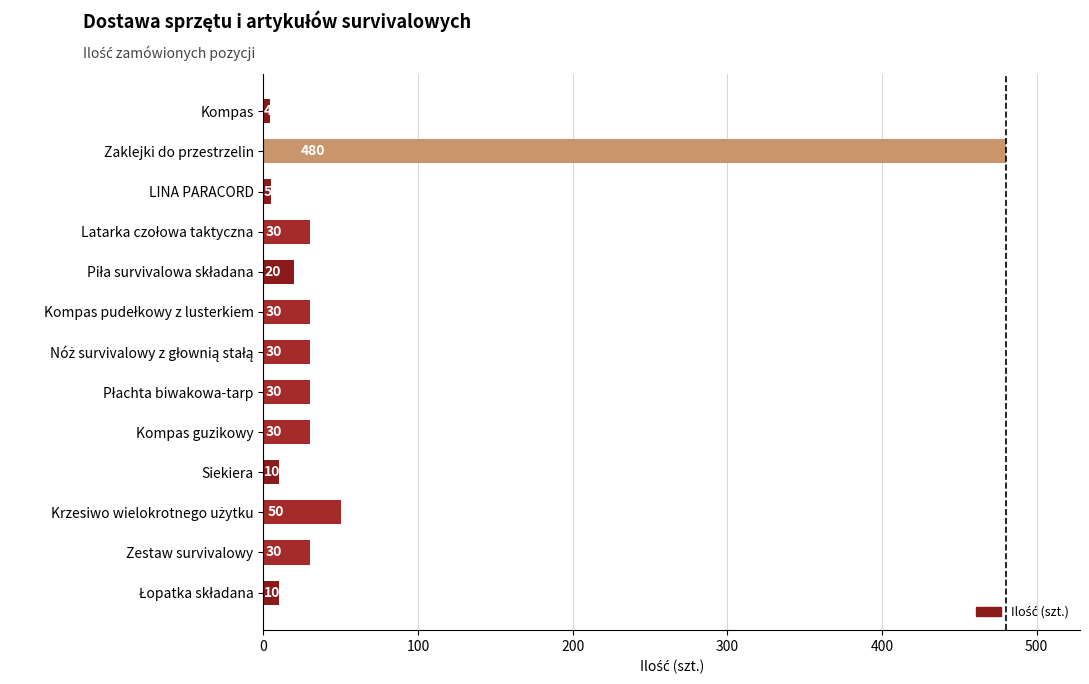

Is it true that the value at Zaklejki do przestrzelin is 661?

False